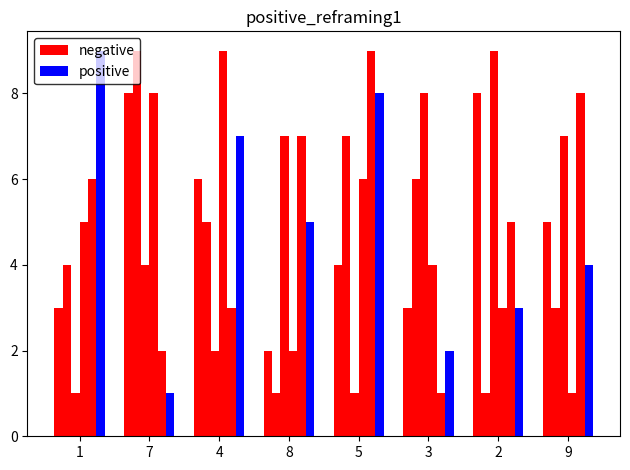

Between 8 and 2, which series saw the biggest shift?

negative